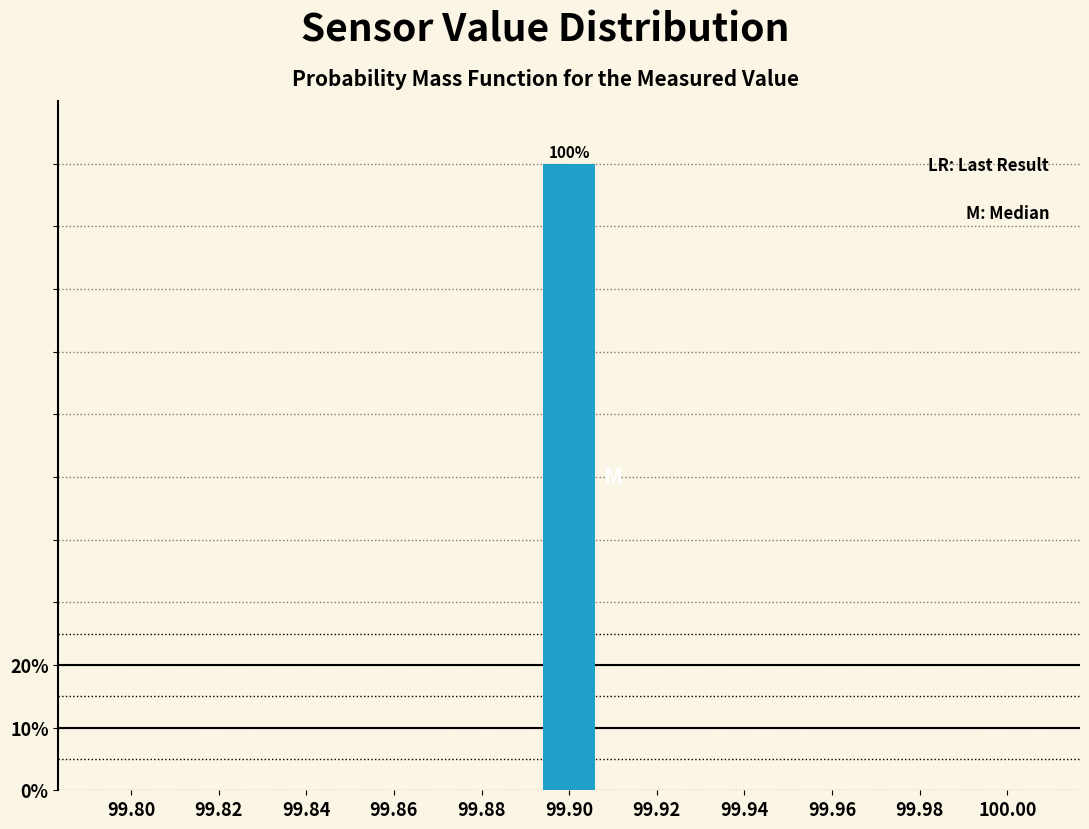

Reading left to right, what are all the values shown in this chart?

99.80=0	99.82=0	99.84=0	99.86=0	99.88=0	99.90=100	99.92=0	99.94=0	99.96=0	99.98=0	100.00=0